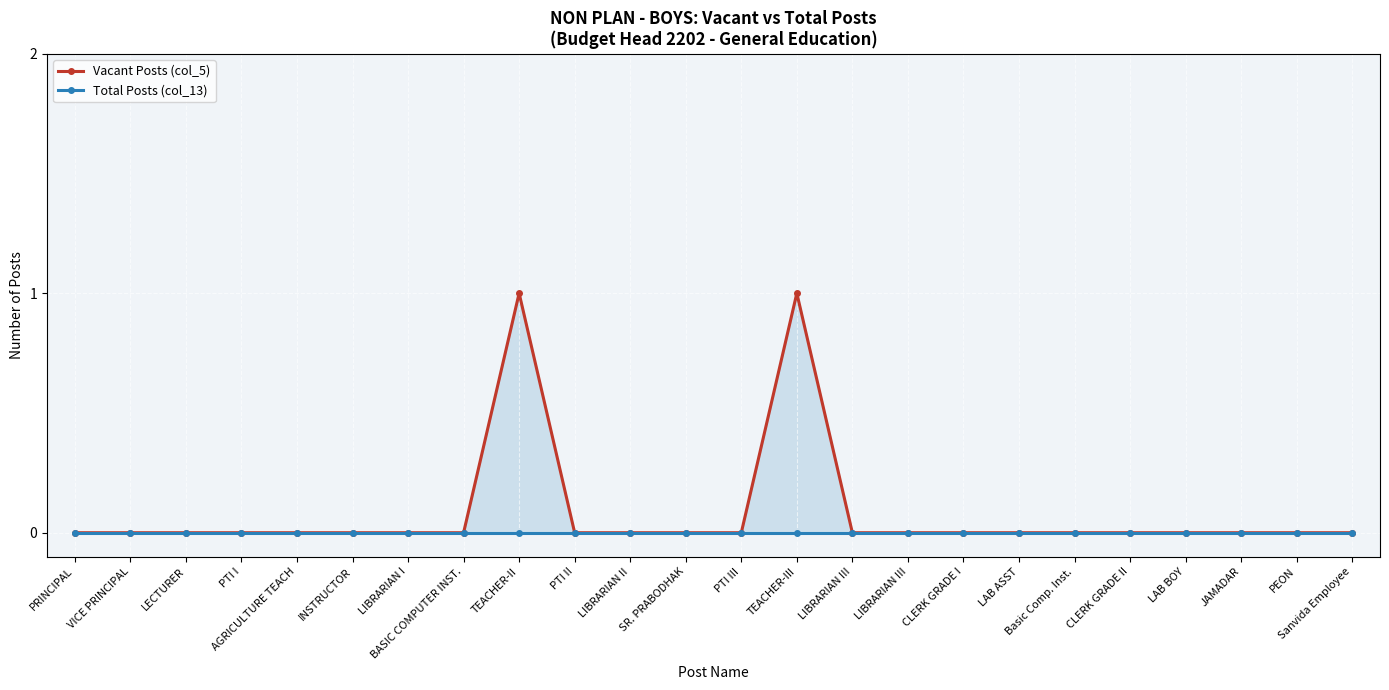

What is the label of the 11th point from the left?

LIBRARIAN II